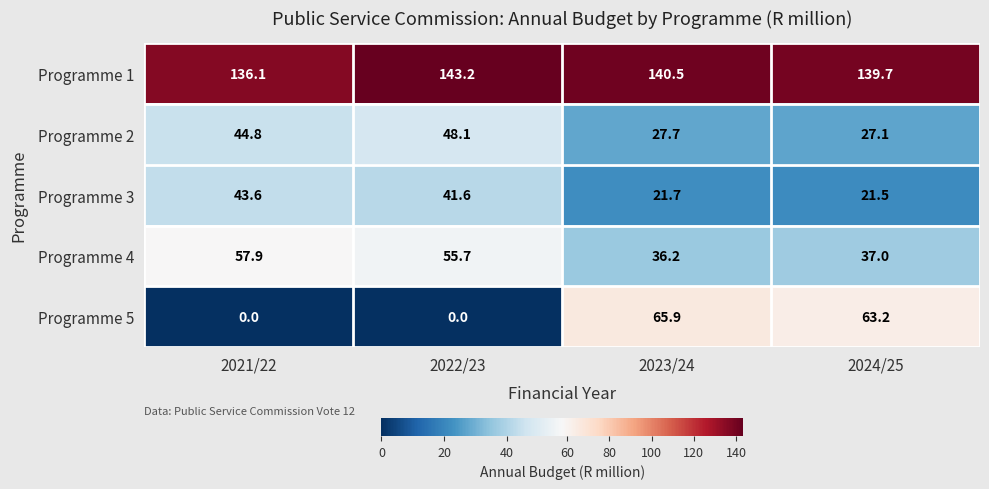

At how many categories does at least one series exceed 15?

4